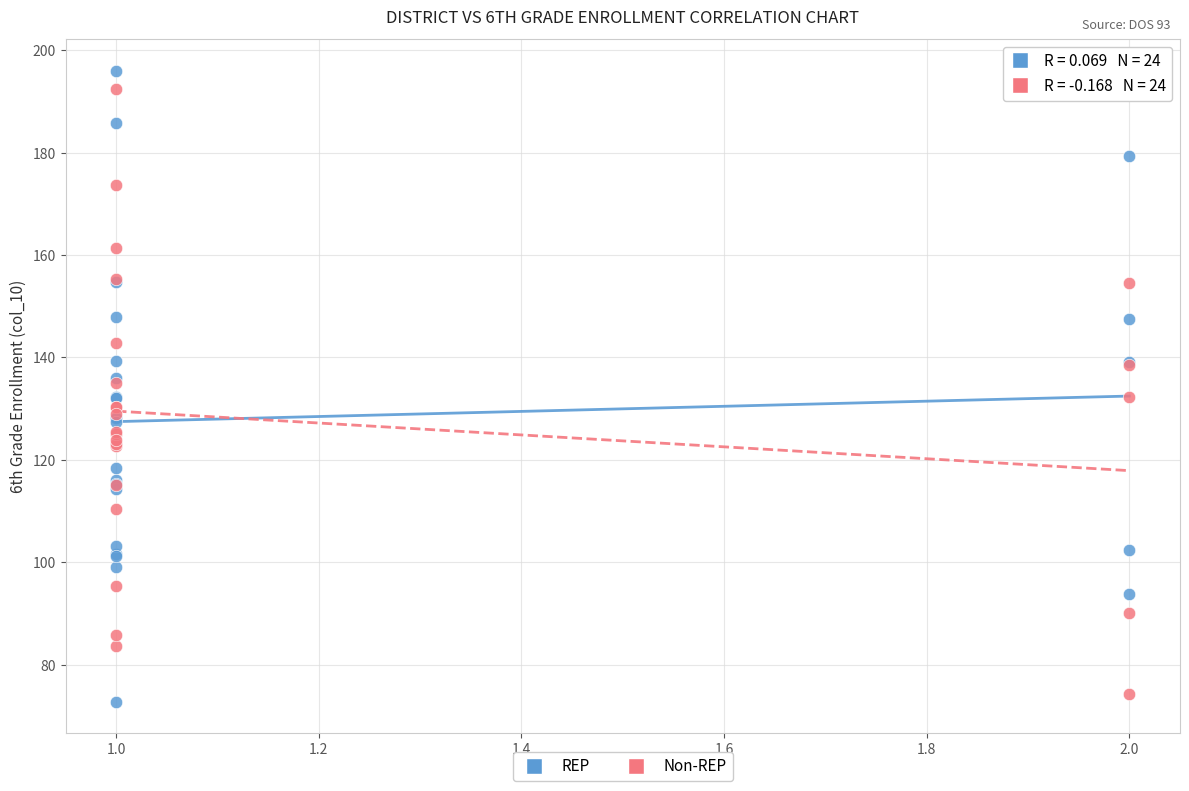

What are all the series names shown in the legend?

REP, Non-REP